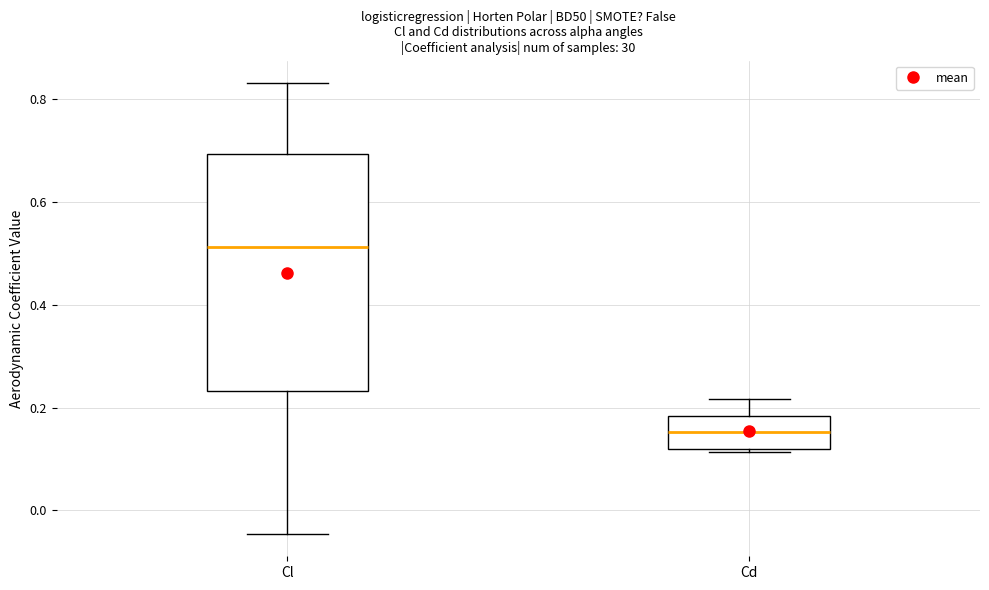

Reading left to right, transcribe this box plot: for each box, give where its median line is, the range the box spans, and where its two whiskers end, as read against the y-axis. The values are not printed on the chart, so give them approximately, as read against the axis.

Cl: median 0.52, box 0.24 to 0.70, whiskers -0.04 to 0.84
Cd: median 0.16, box 0.12 to 0.18, whiskers 0.12 to 0.22